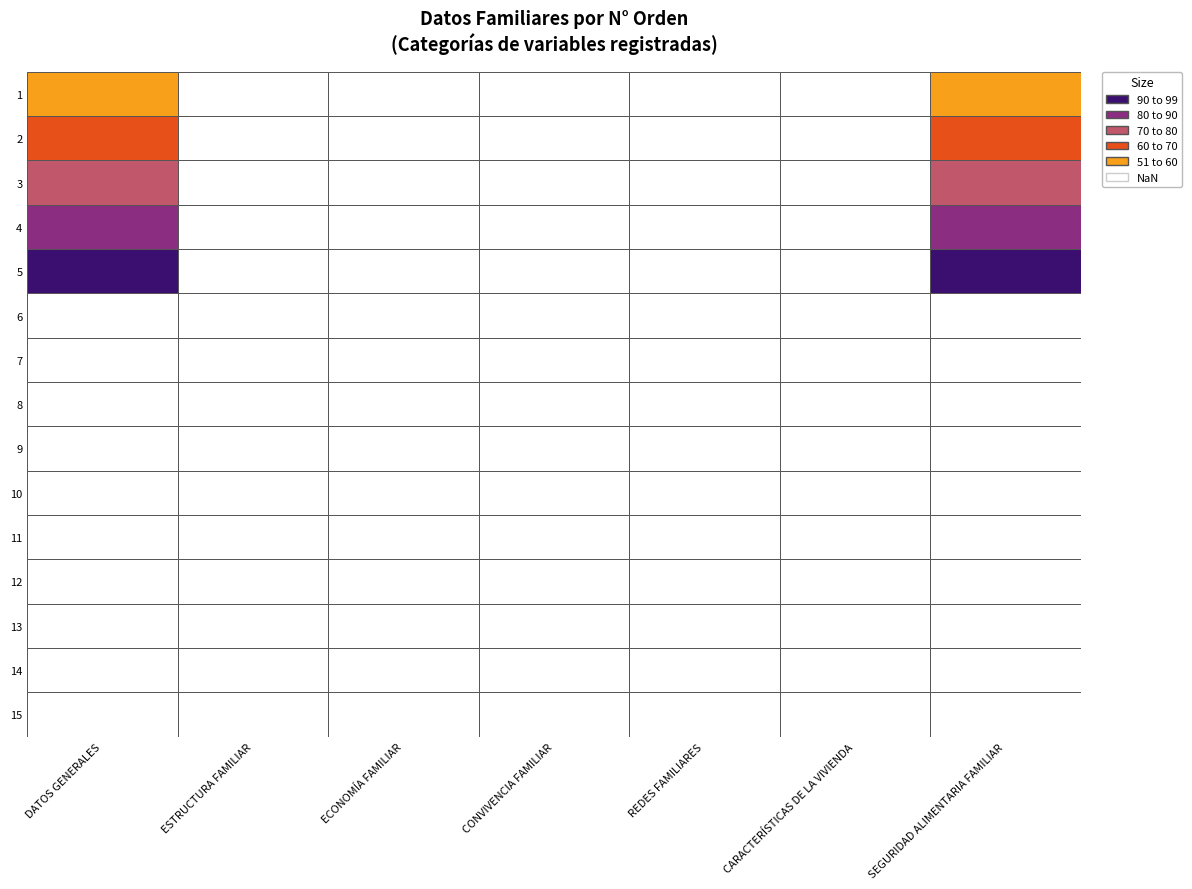

Which series has the largest range (max minus min)?

DATOS GENERALES